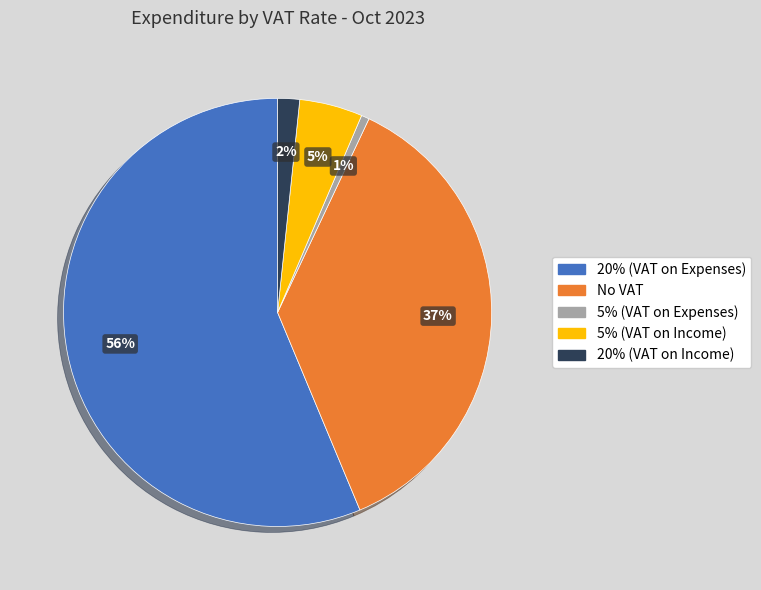

Do No VAT and 20% (VAT on Expenses) together represent more than half of the pie?

Yes